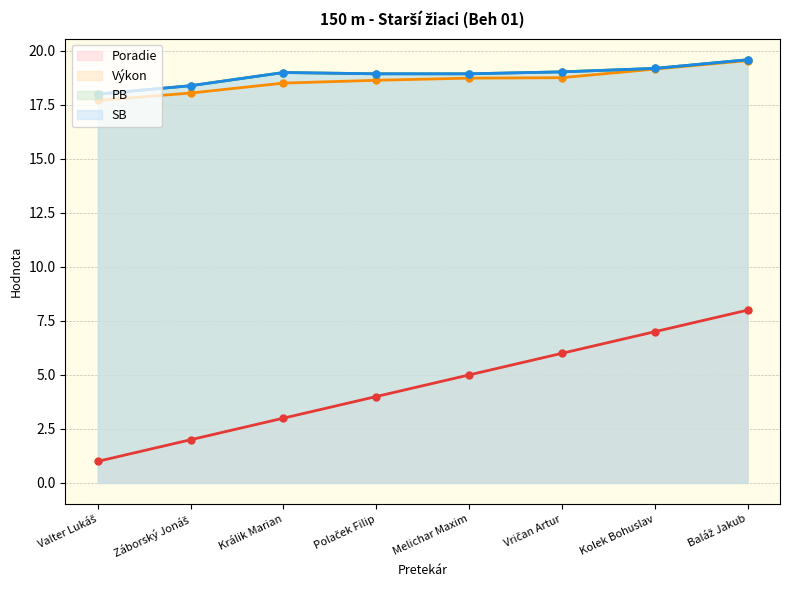

True or false: Výkon and PB intersect in this chart.

False